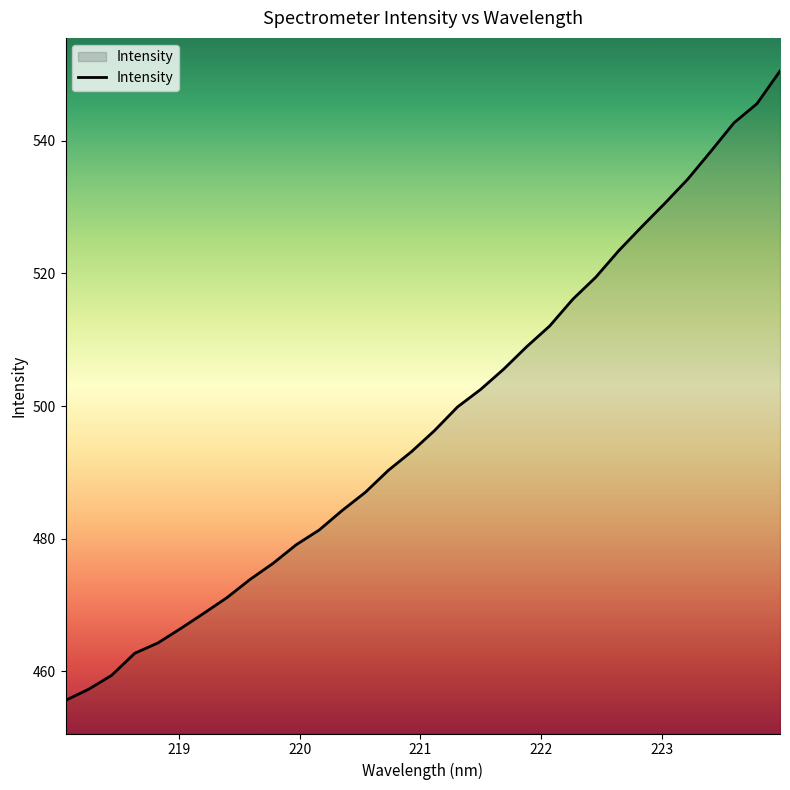

How many lines are shown in the chart?

1